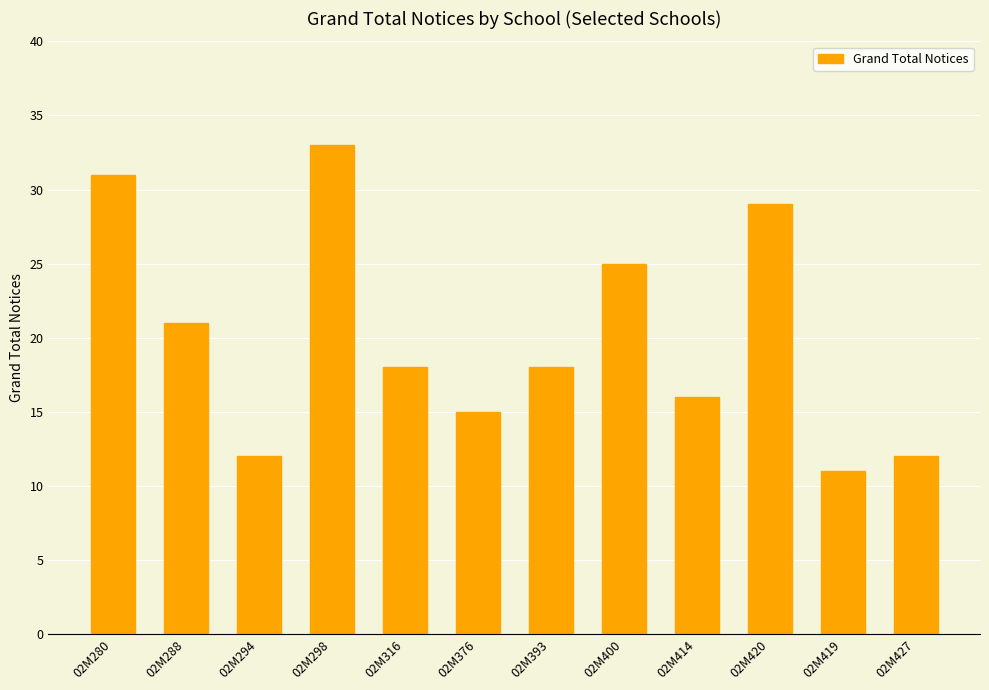

How many data points does each series have?

12